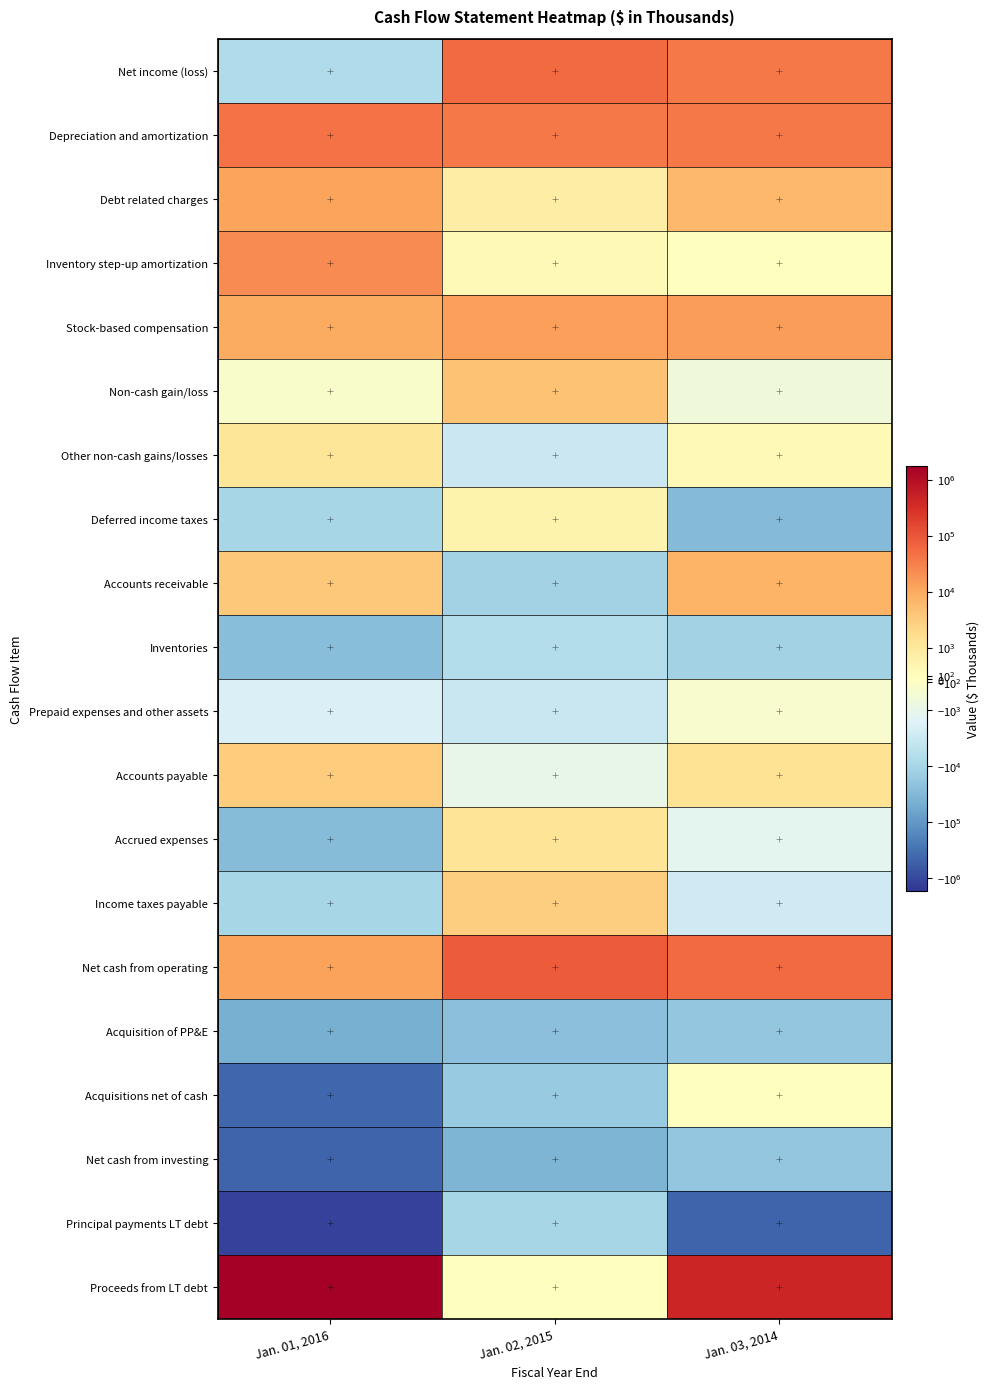

Which label corresponds to the largest value in the chart?

Jan. 01, 2016